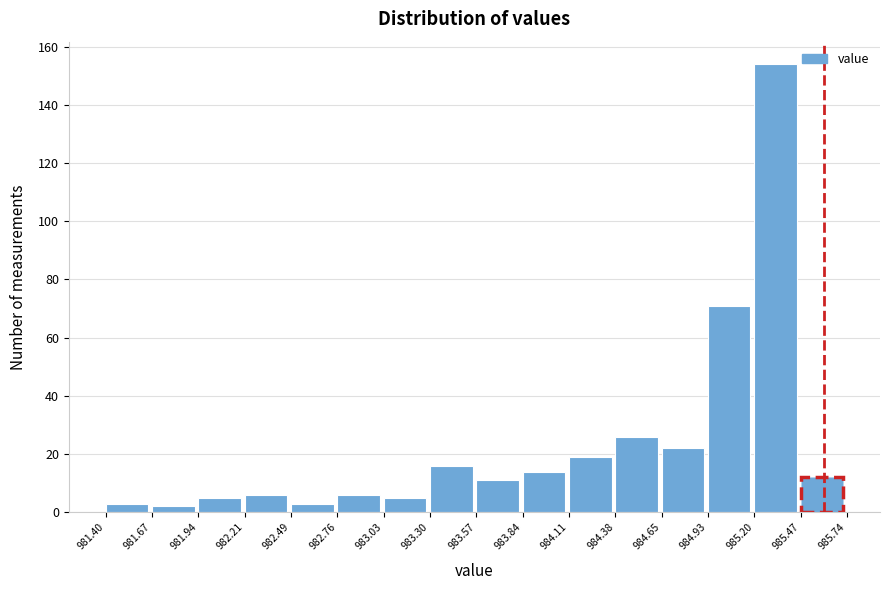

What is the height of the bar covering 981.40 to 981.67 on the x-axis? The values are not printed on the chart, so give them approximately, as read against the axis.

4